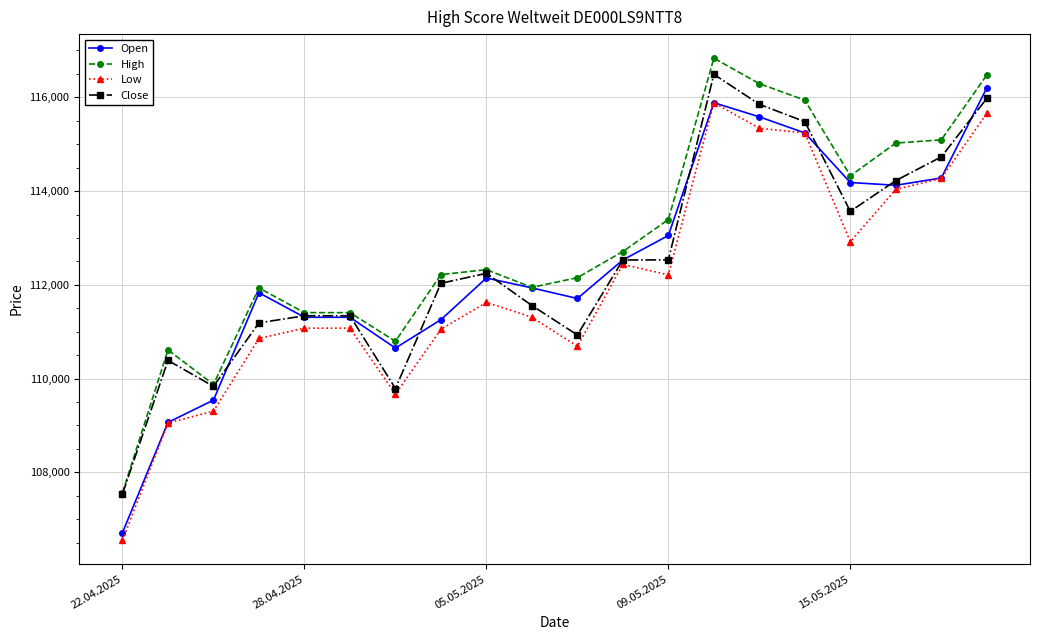

What is the maximum value shown in the chart?

116835